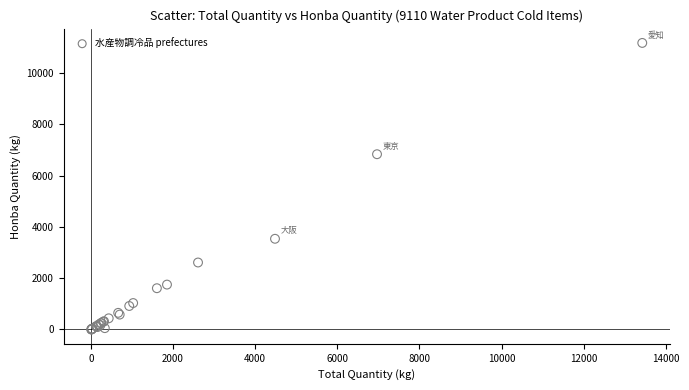

What Y value in the scatter plot is closest to 5583?

6830